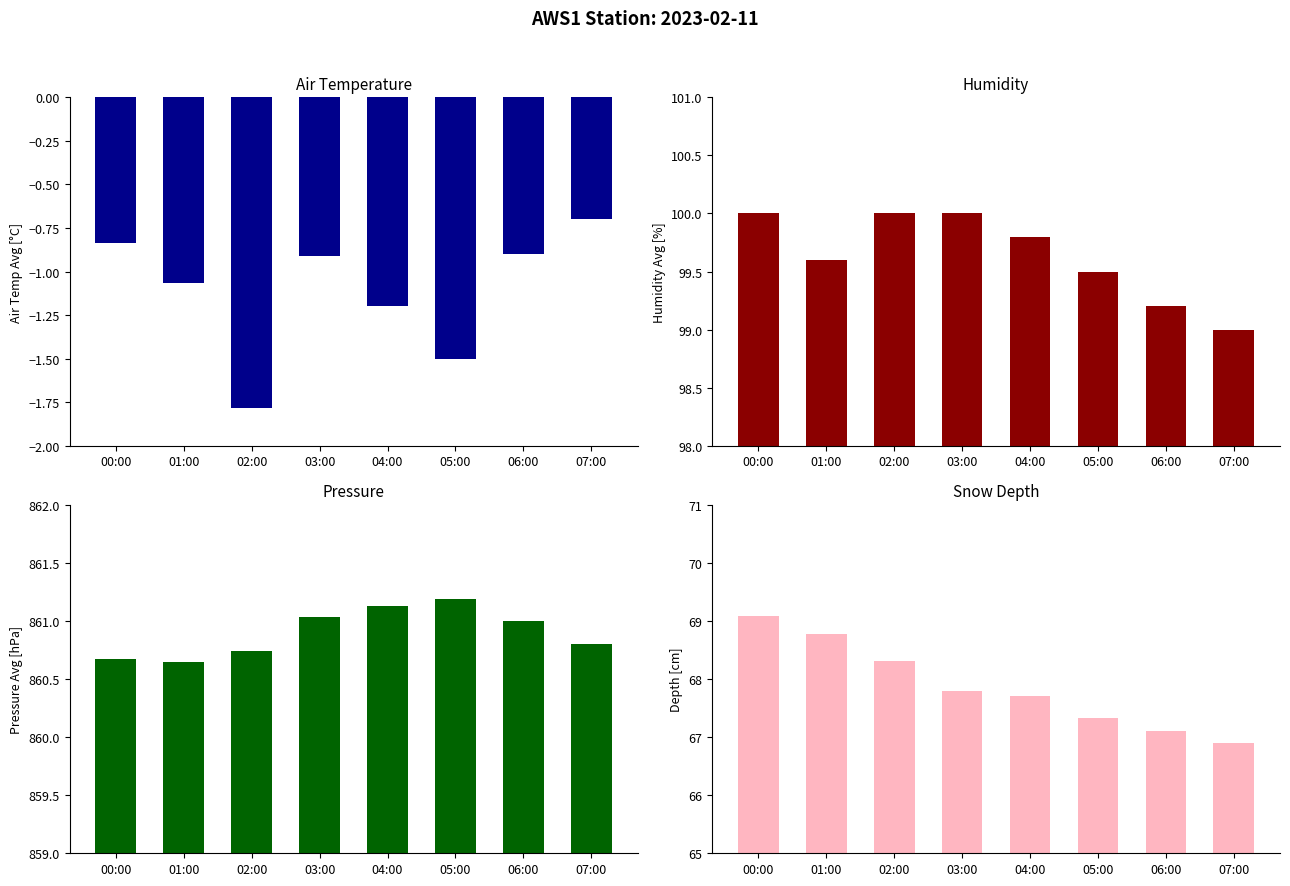

Which has a higher value, 03:00 or 02:00?

03:00